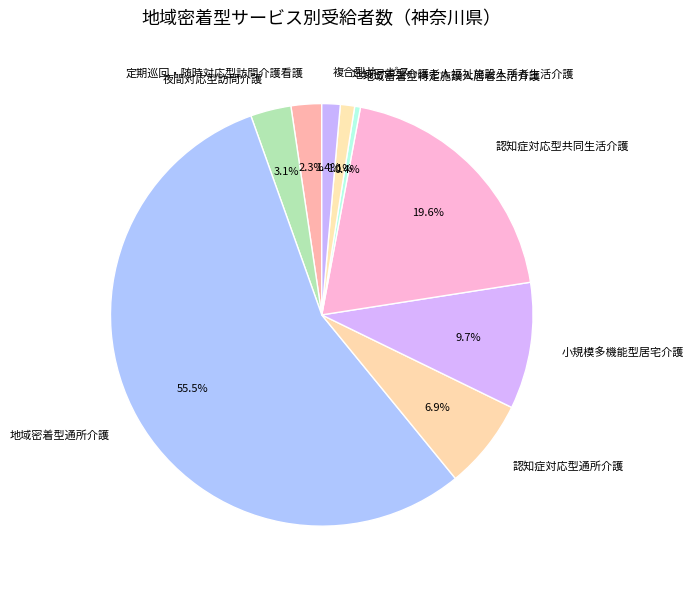

To the nearest percent, what is the difference between the largest and smallest slice percentages?

55%